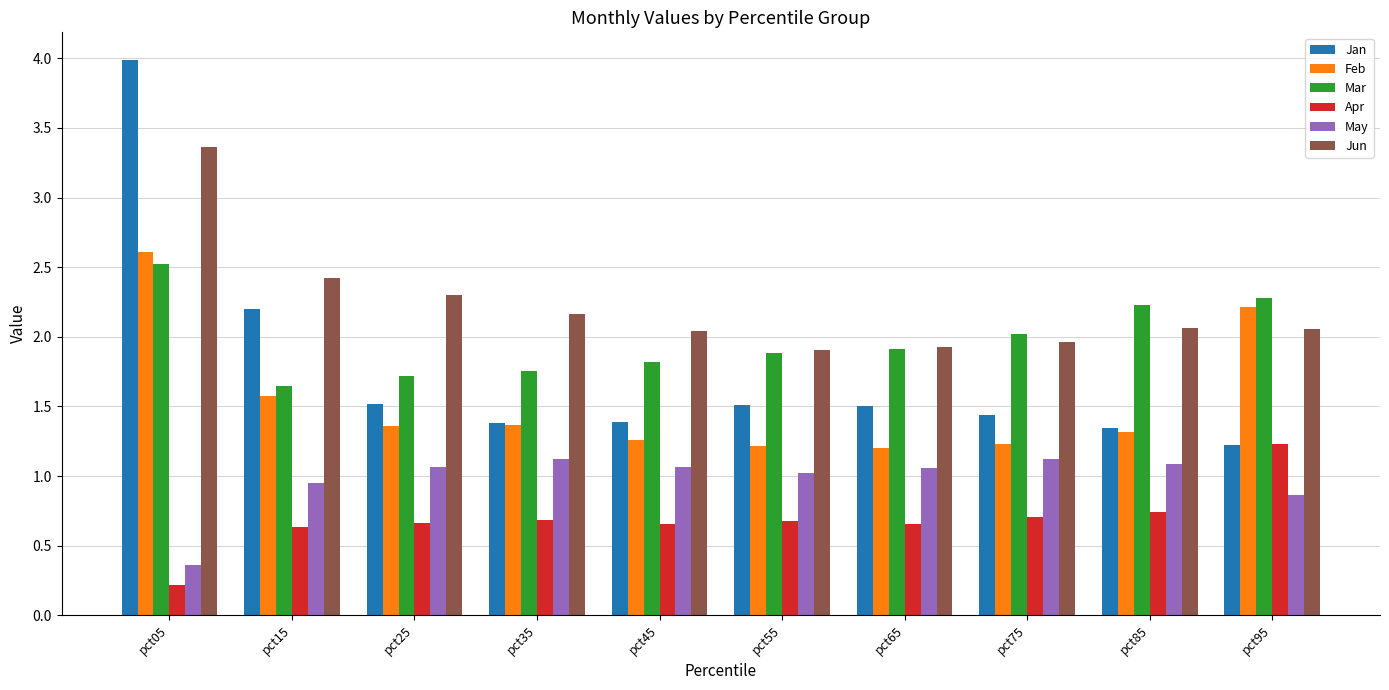

At which label is May closest to 0?

pct05